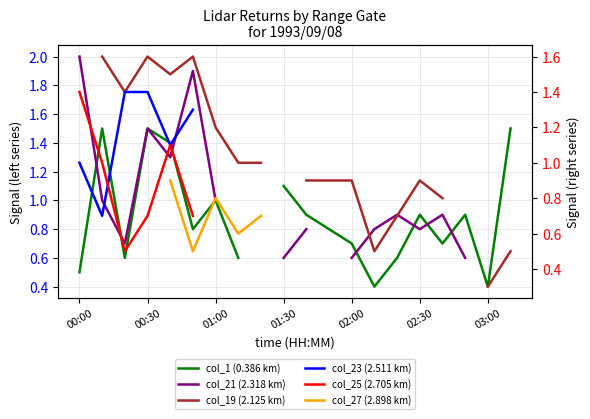

What position from the right is 8?

12